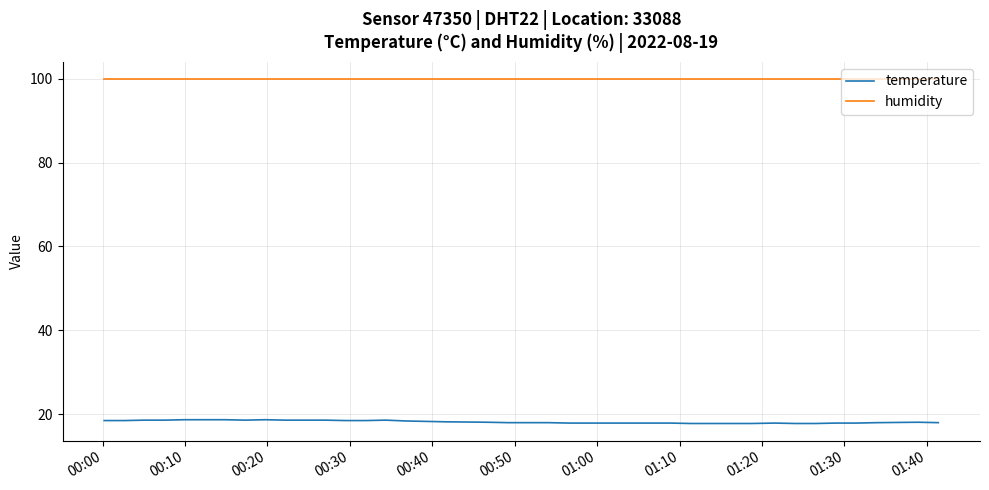

List the series in order of their peak value, highest first.

humidity, temperature